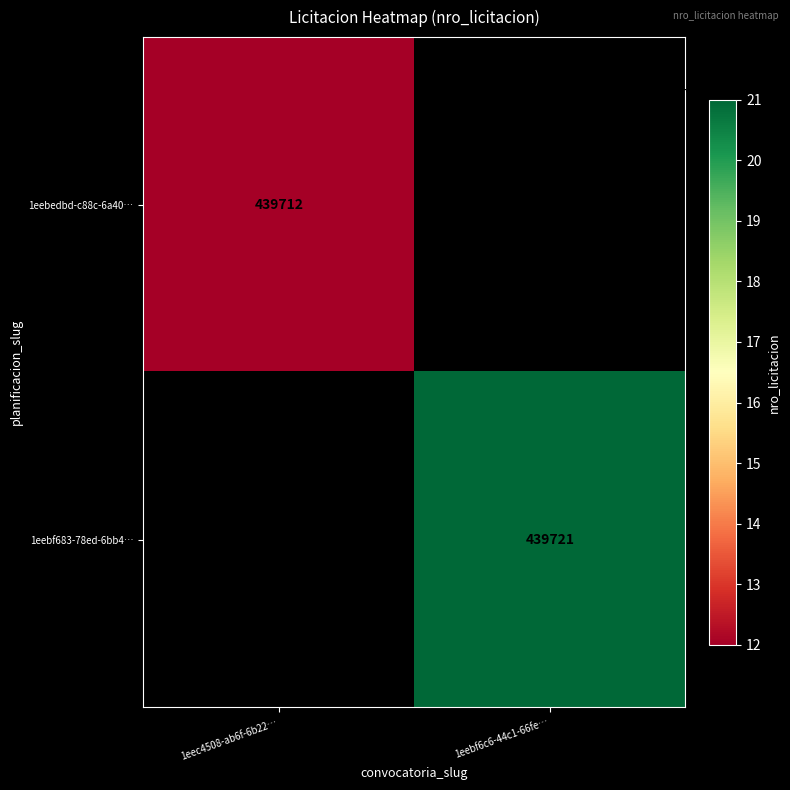

The 1eebf683-78ed-6bb4… series shows 601713 at 1eebf6c6-44c1-66fe…. True or false?

False